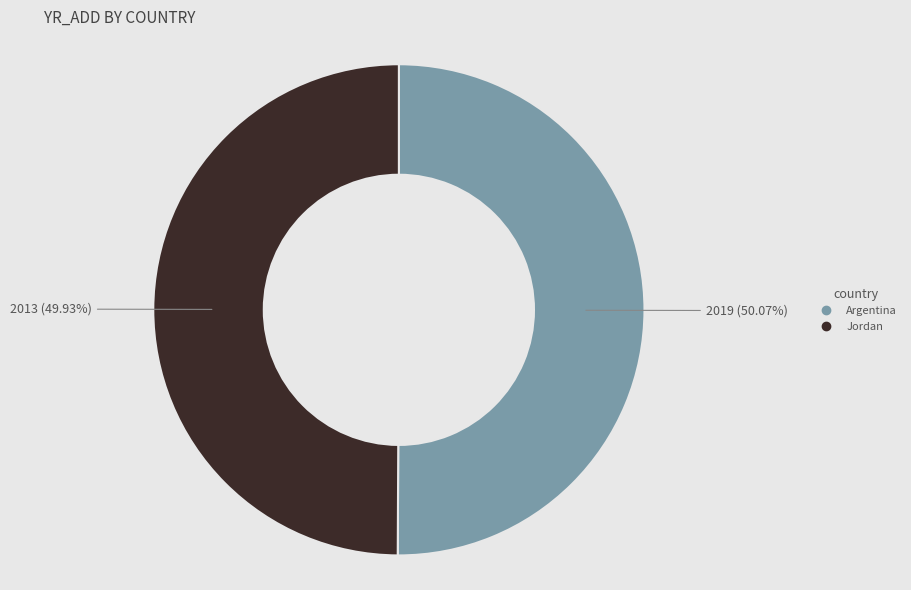

Combined, do Jordan and Argentina account for over 50%?

Yes